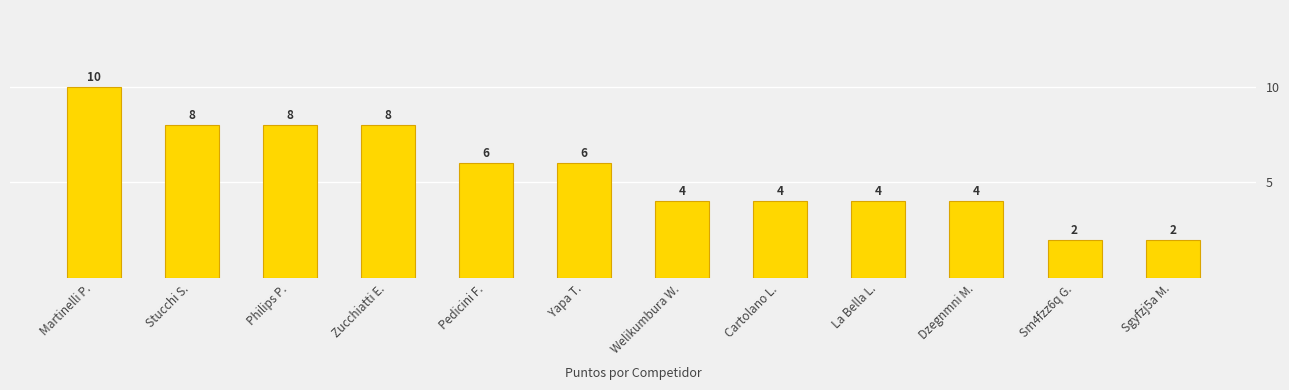

Approximately how many times larger is the value at Cartolano L. compared to Sm4fzz6q G.?

2.0